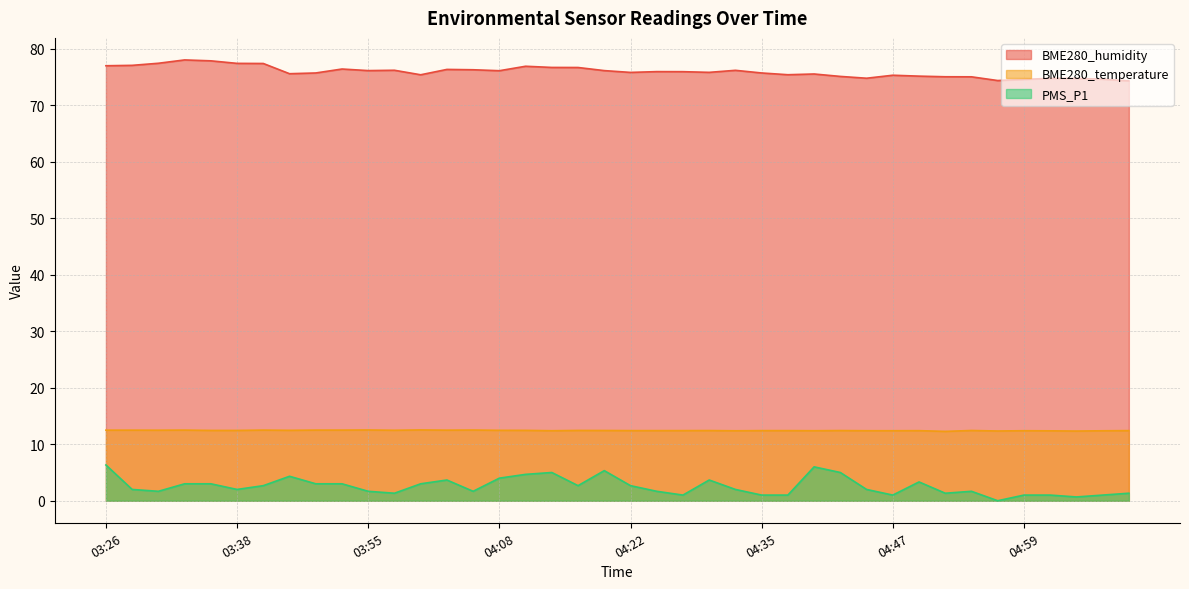

At how many categories does at least one series exceed 20?

40